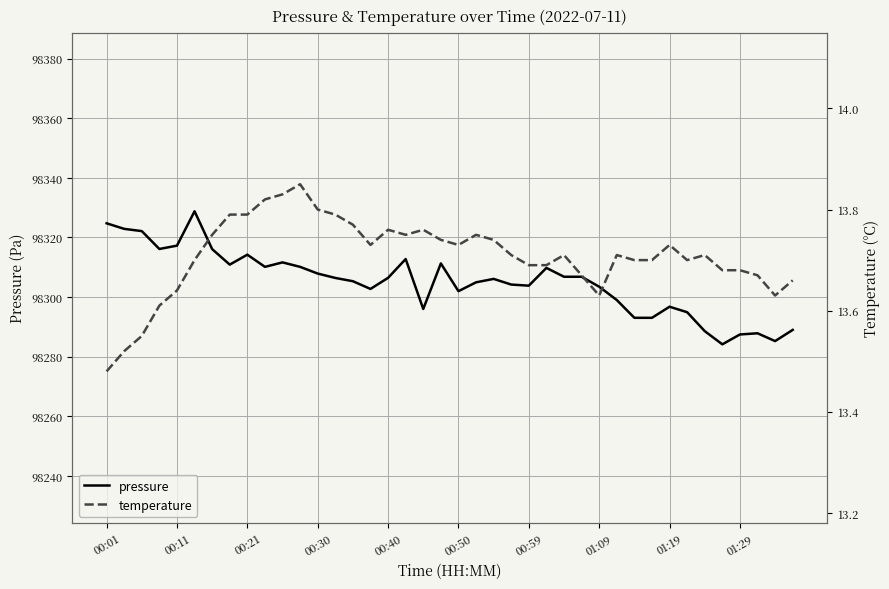

What is the value of the temperature point at the 3rd from the left?

13.6